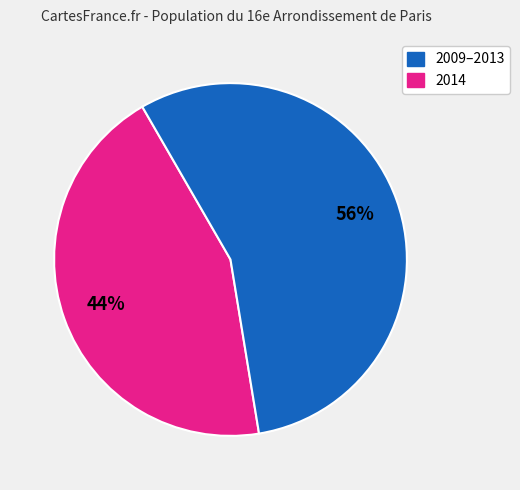

How many segments does this pie chart have?

2